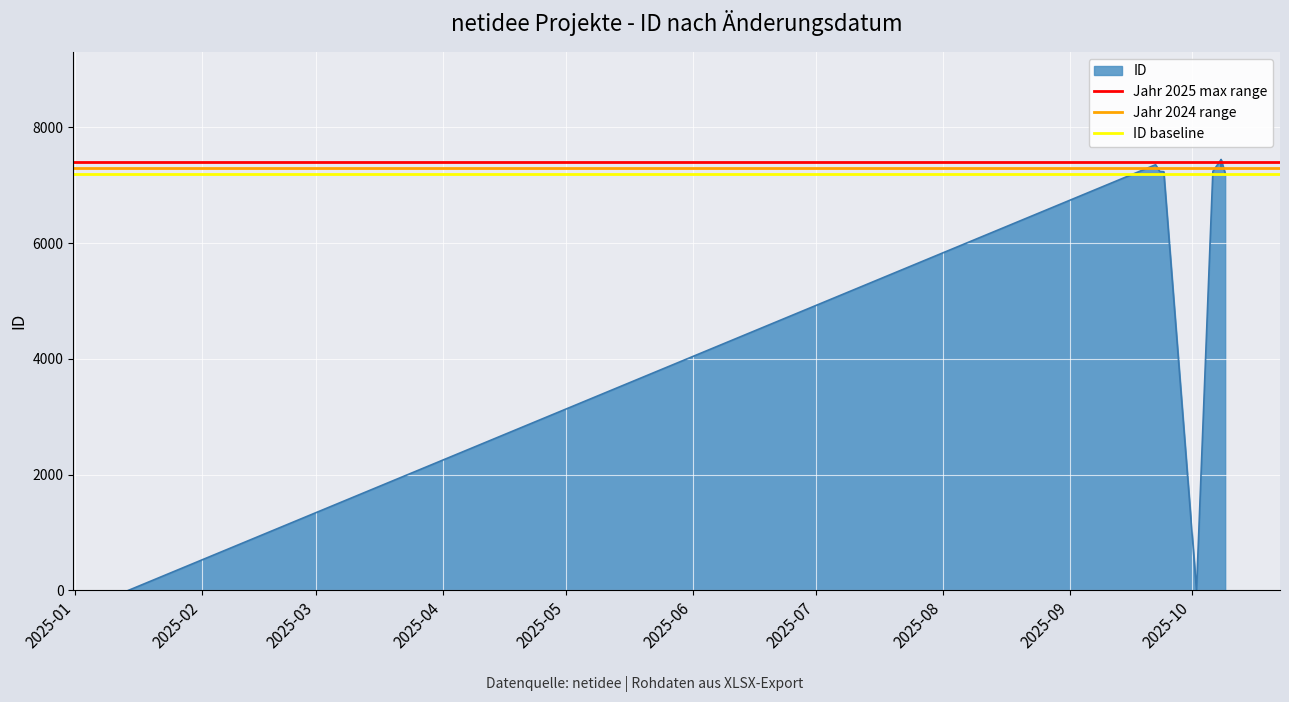

Is it true that ID baseline equals 7200 at 2025-01?

True